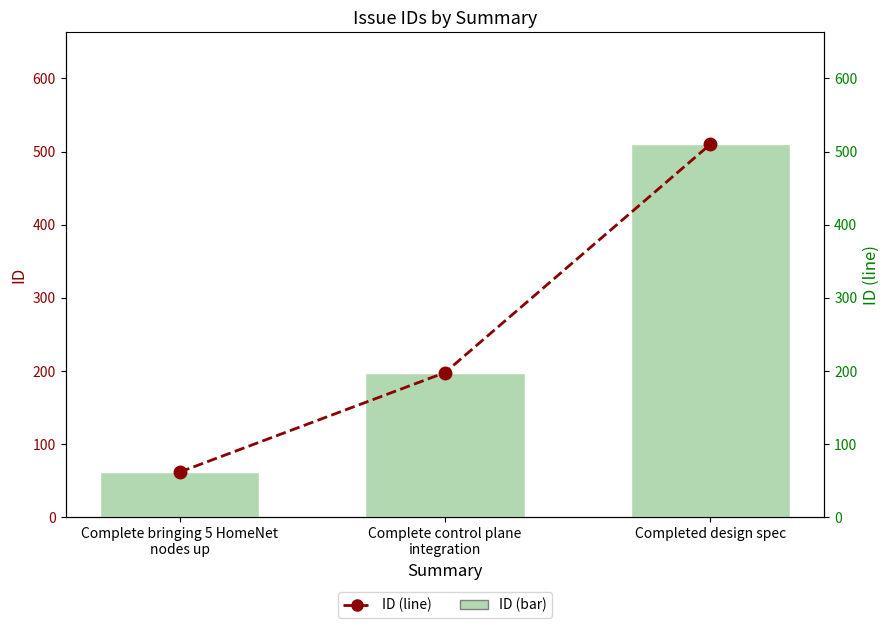

True or false: ID (line) has a value of 62 at Complete bringing 5 HomeNet
nodes up.

True